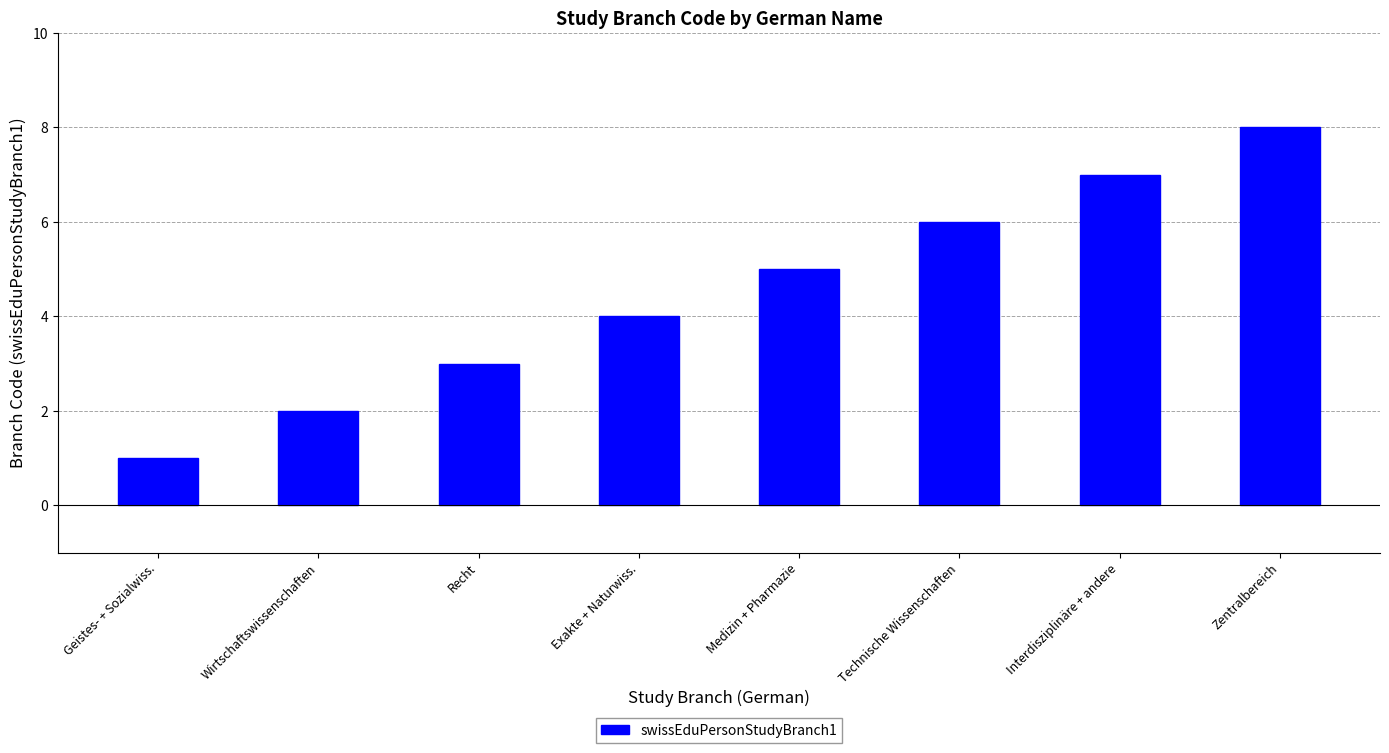

Is it true that the value at Geistes- + Sozialwiss. is 1?

True